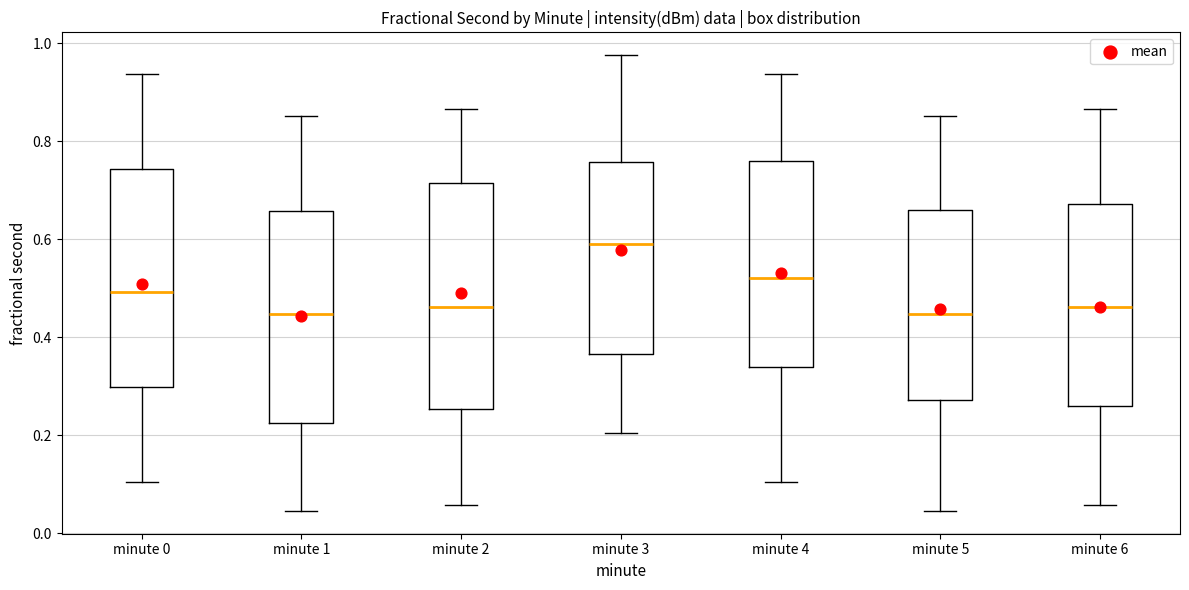

Where does the median line of the box for minute 4 sit on the y-axis? The values are not printed on the chart, so give them approximately, as read against the axis.

0.52